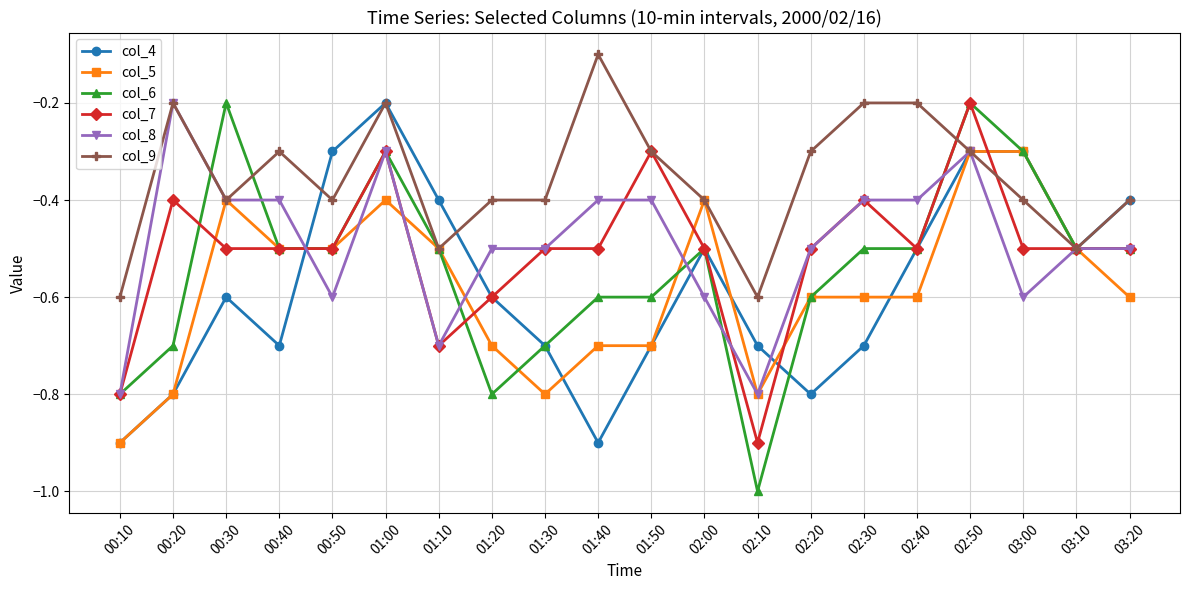

At 01:40, list the series in order from largest to smallest.

col_9, col_8, col_7, col_6, col_5, col_4